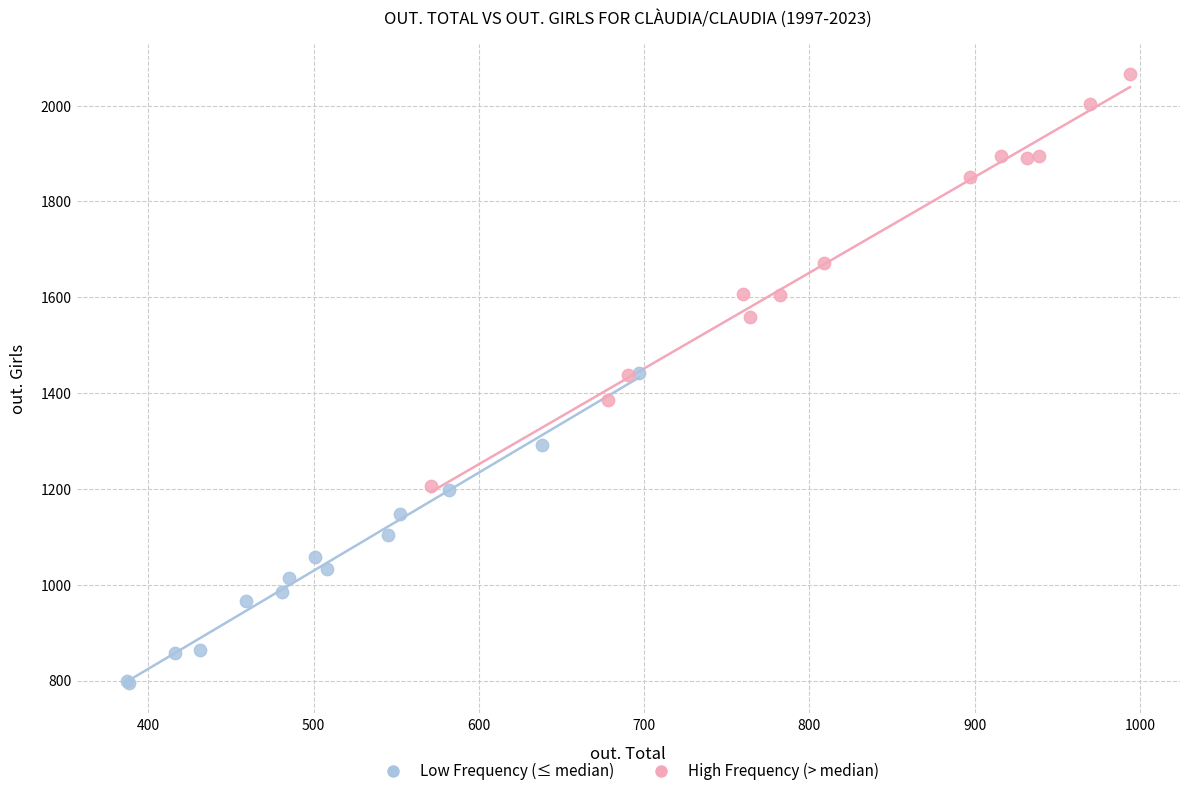

Which series reaches the minimum Y coordinate?

Low Frequency (≤ median)